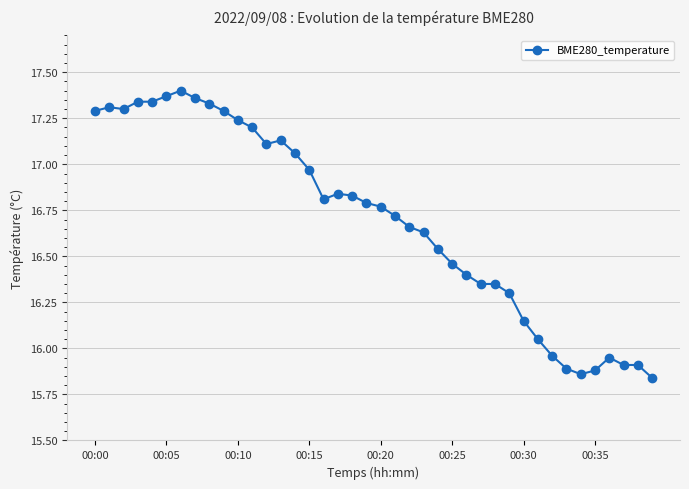

What is the sum of all values?

667.9